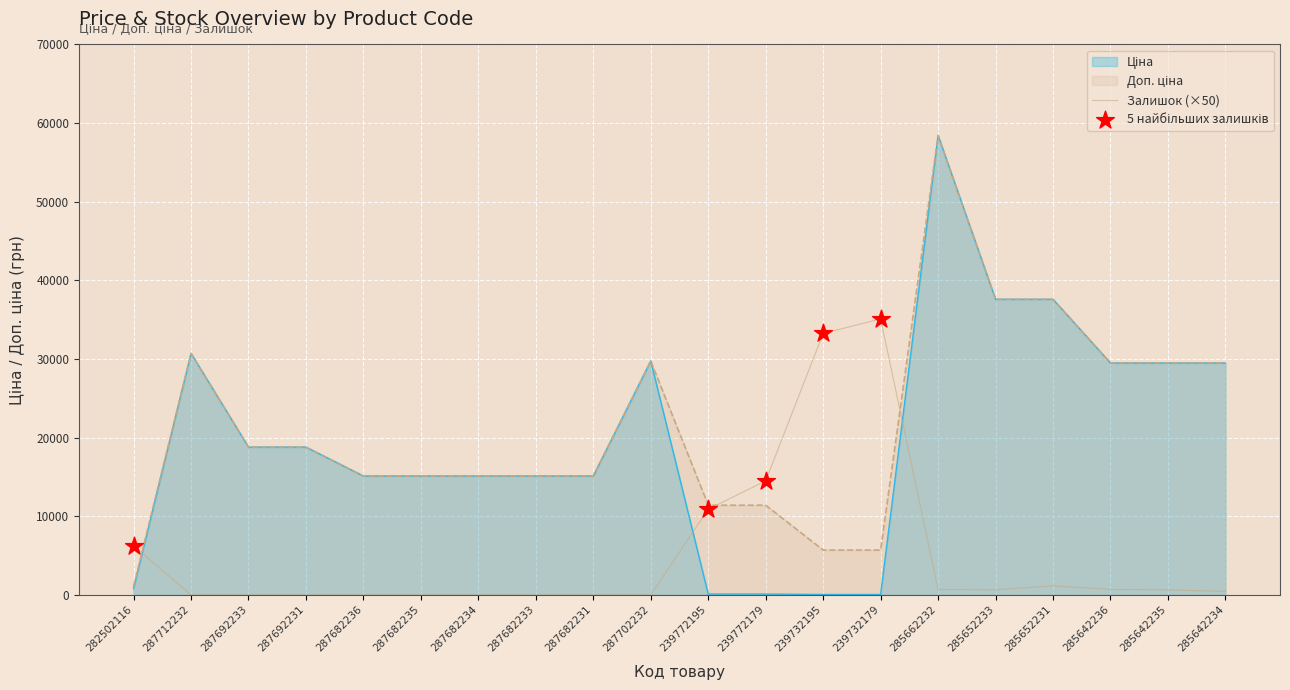

Is the value of Ціна at 287682236 greater than the value of Залишок at 239772195?

Yes